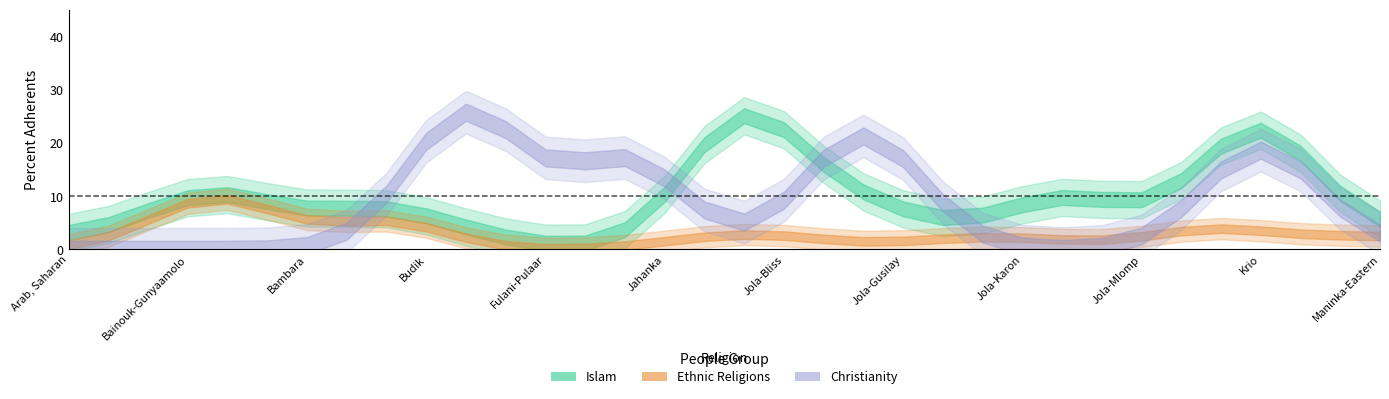

In Ethnic Religions, how many points are lower than both neighbors (excluding endpoints)?

3